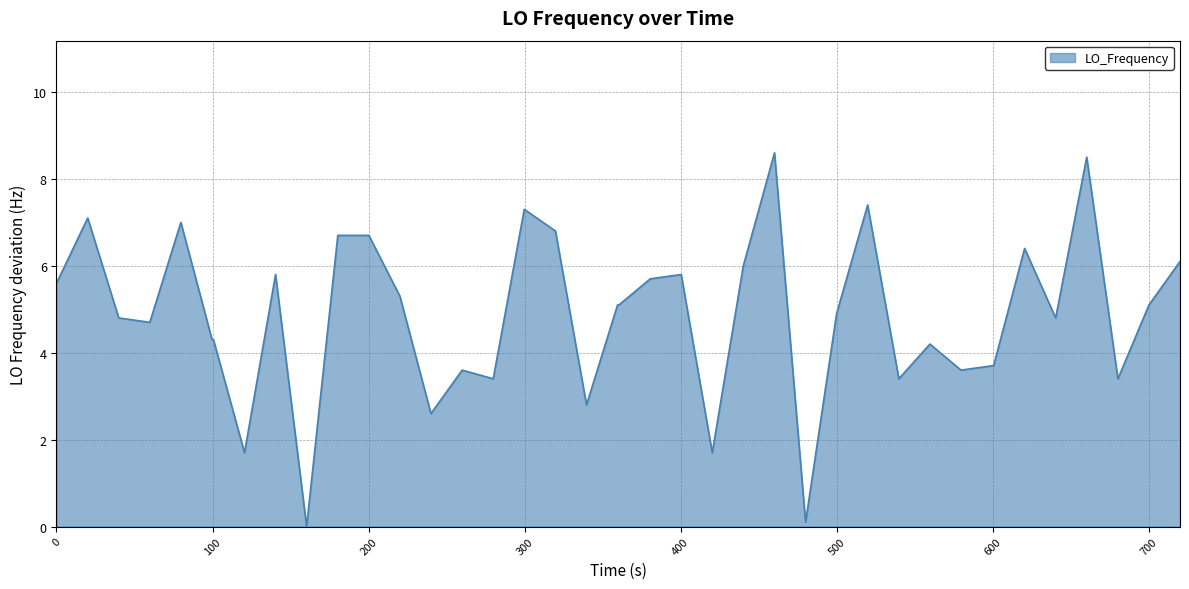

What is the maximum value shown in the chart?

8.6